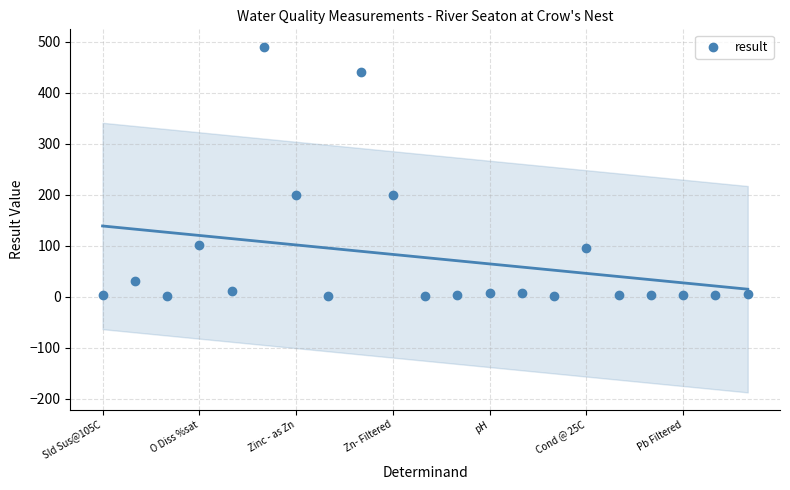

Count the number of points in this scatter plot.

21